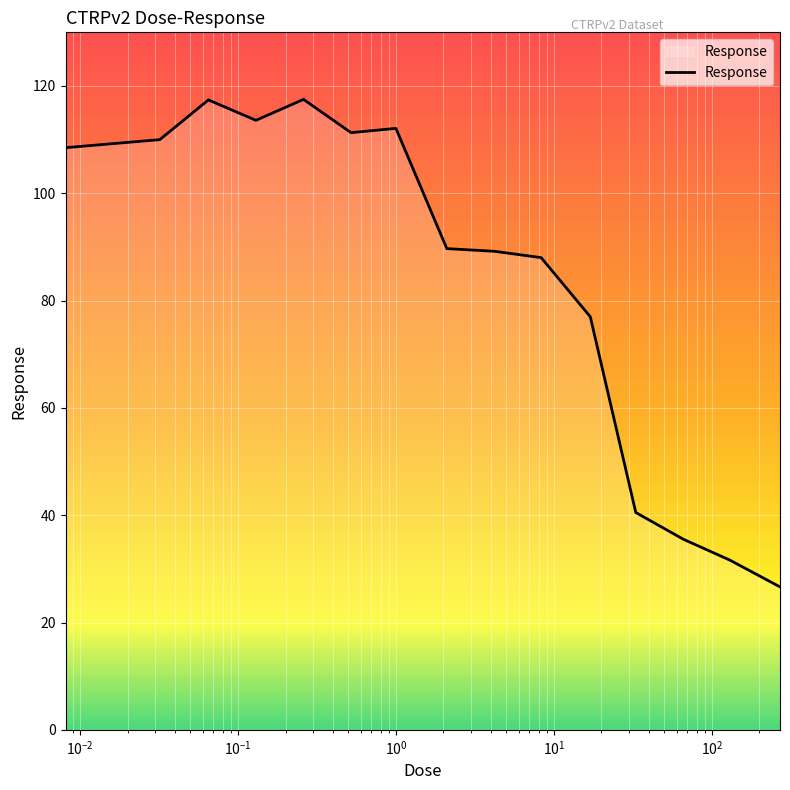

What is the difference between the maximum and minimum values?

90.9